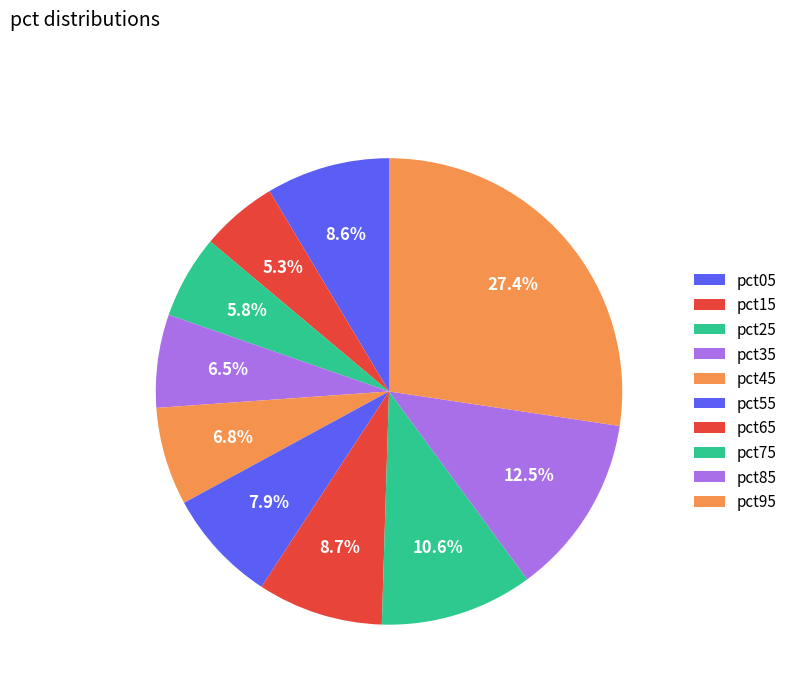

What is the total percentage of pct05 and pct15?

13.9%